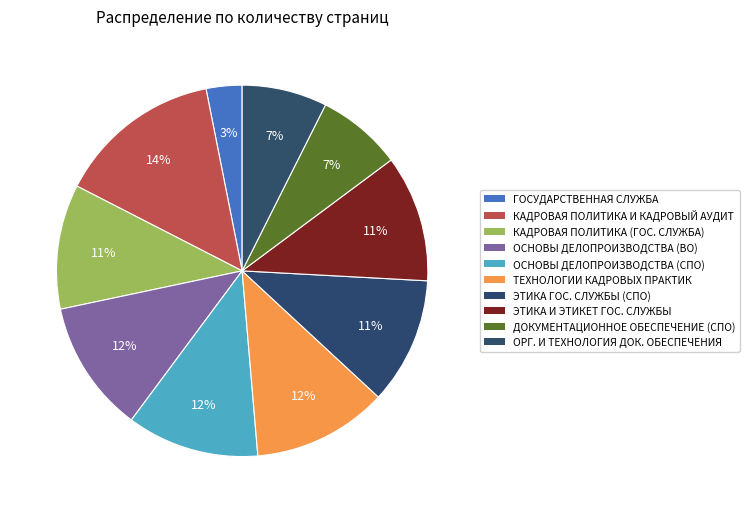

Rank the categories by value from highest to lowest.

КАДРОВАЯ ПОЛИТИКА И КАДРОВЫЙ АУДИТ, ТЕХНОЛОГИИ КАДРОВЫХ ПРАКТИК, ОСНОВЫ ДЕЛОПРОИЗВОДСТВА (ВО), ОСНОВЫ ДЕЛОПРОИЗВОДСТВА (СПО), ЭТИКА ГОСУДАРСТВЕННОЙ И МУНИЦИПАЛЬНОЙ СЛУЖБЫ (СПО), ЭТИКА И ЭТИКЕТ ГОСУДАРСТВЕННОЙ И МУНИЦИПАЛЬНОЙ СЛУЖБЫ, КАДРОВАЯ ПОЛИТИКА НА ГОСУДАРСТВЕННОЙ СЛУЖБЕ, ДОКУМЕНТАЦИОННОЕ ОБЕСПЕЧЕНИЕ (СПО), ОРГАНИЗАЦИЯ И ТЕХНОЛОГИЯ ДОКУМЕНТАЦИОННОГО ОБЕСПЕЧЕНИЯ, ГОСУДАРСТВЕННАЯ СЛУЖБА